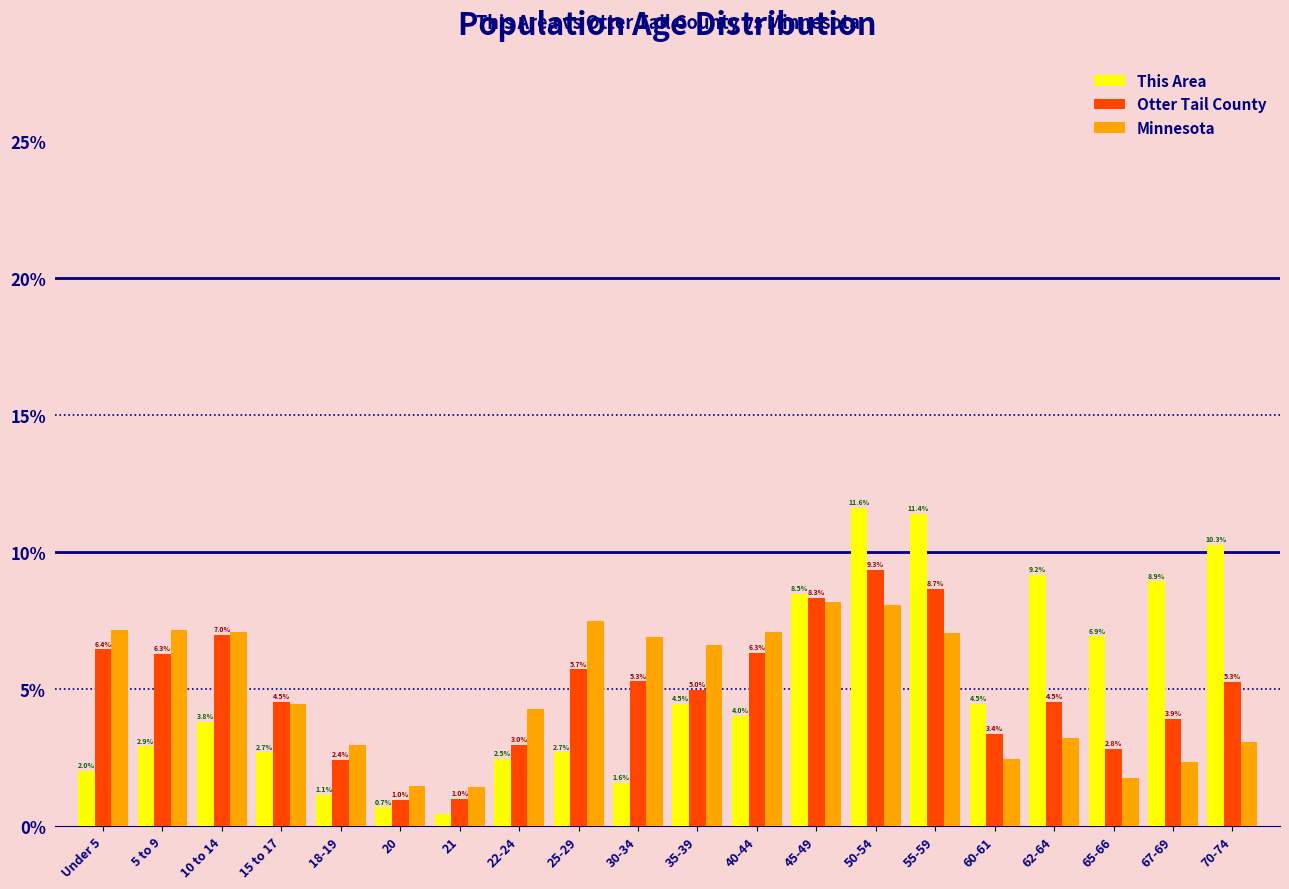

What is the minimum value for Otter Tail County?

1.0